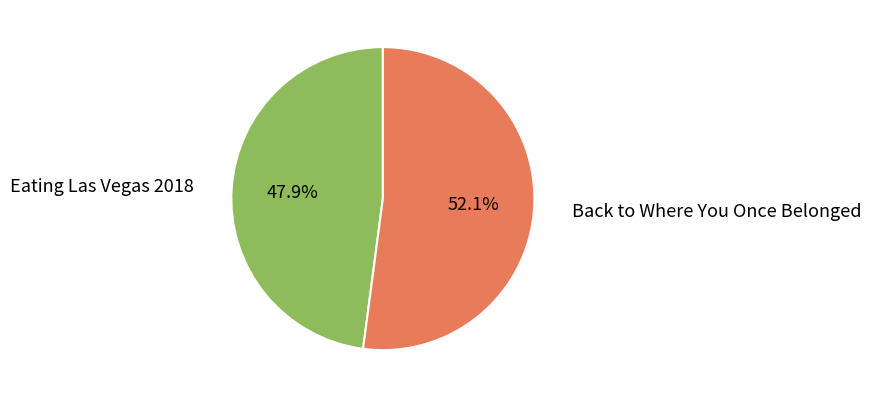

Is there any slice that represents more than half of the pie?

Yes